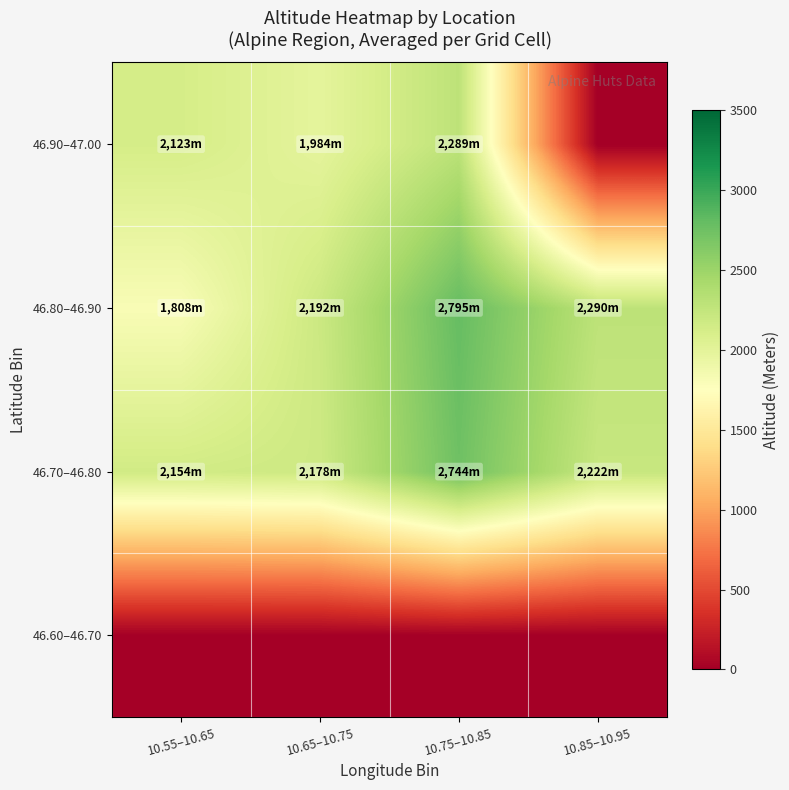

Rank the series by their maximum value, from lowest to highest.

46.60–46.70, 46.90–47.00, 46.70–46.80, 46.80–46.90